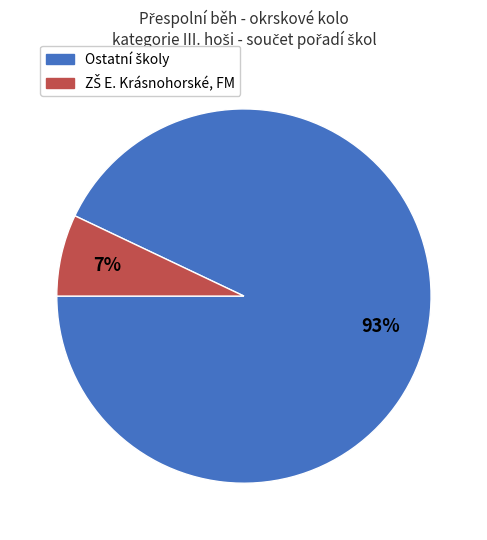

To the nearest percent, what is the average slice percentage?

50%